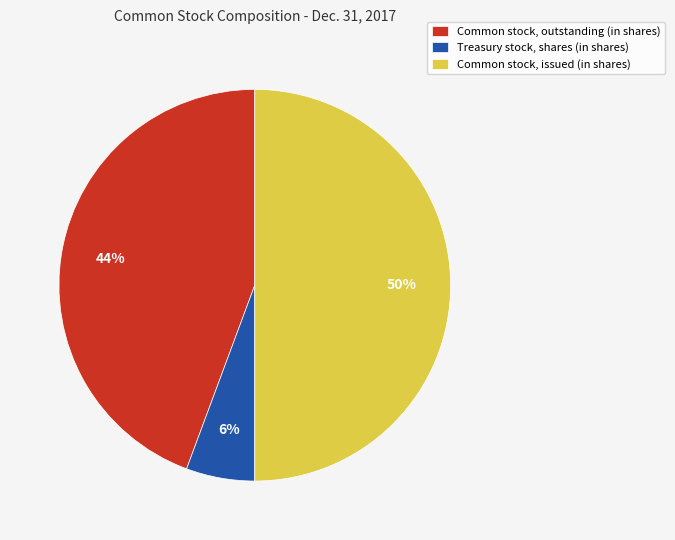

To the nearest percent, what is the difference between the largest and smallest slice percentages?

44%